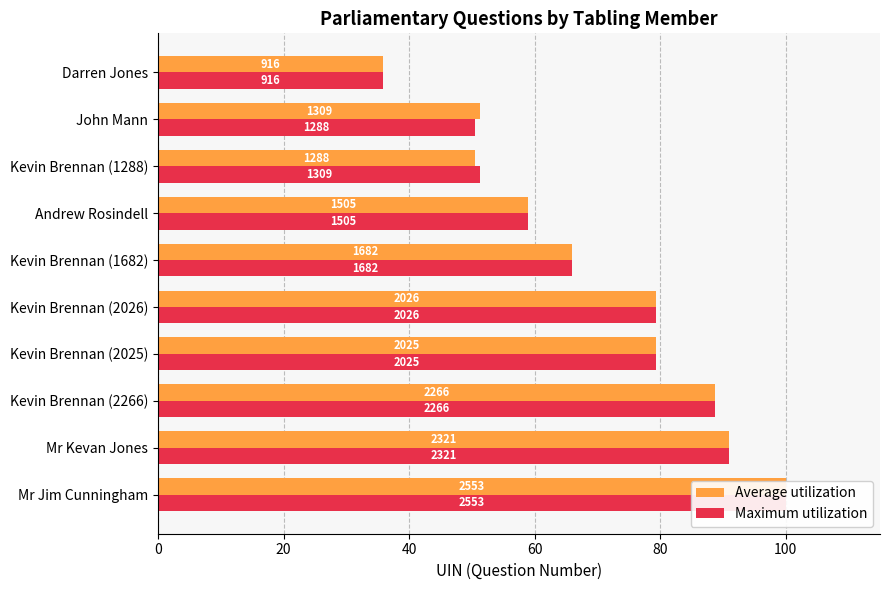

True or false: Average utilization has a value of 50.5 at Kevin Brennan (1288).

True